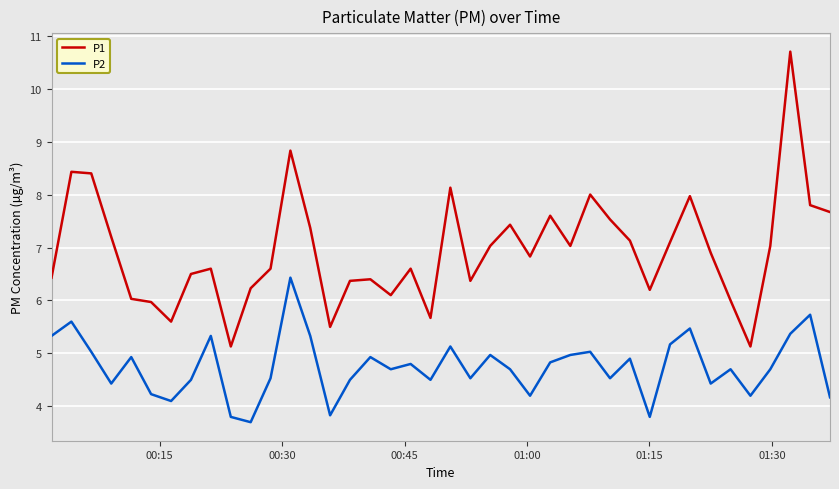

Which series has the largest total across all categories?

P1